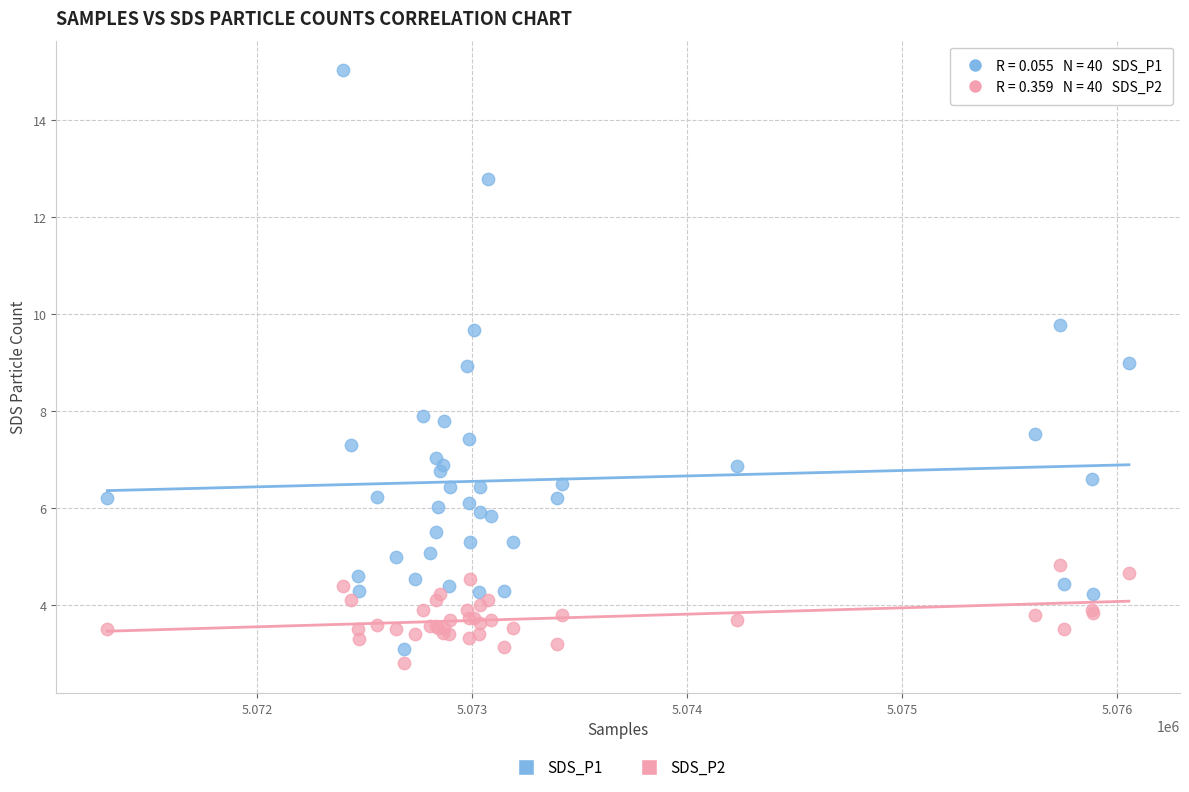

Which series reaches the maximum Y coordinate?

SDS_P1